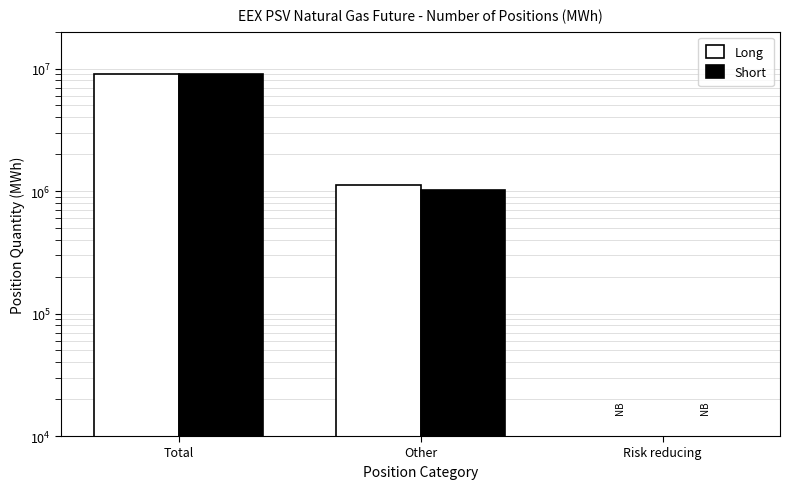

The value of Short at Risk reducing is 5658696. True or false?

False